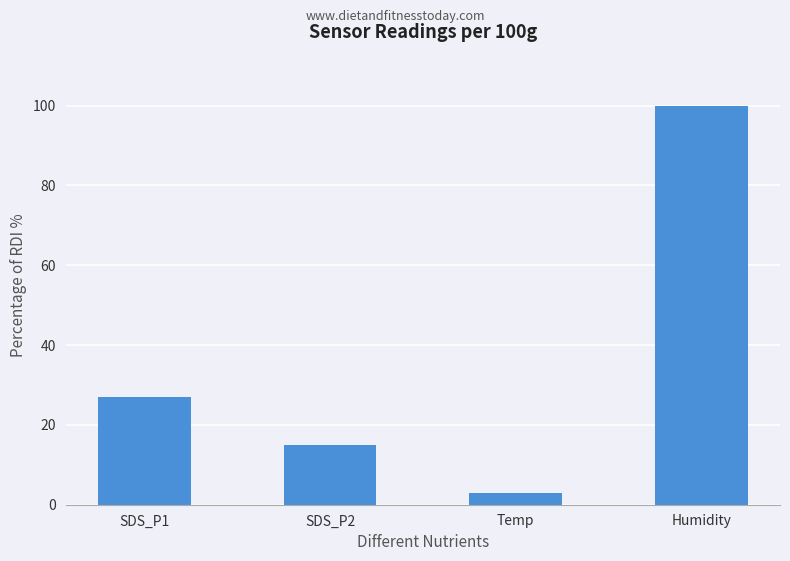

What is the ratio of the value at SDS_P1 to the value at Humidity?

0.3